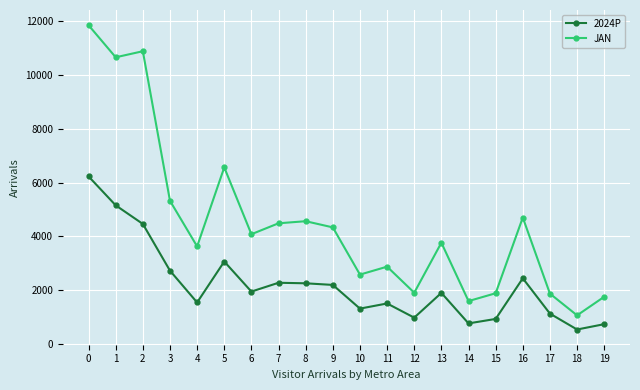

Where is the first local maximum for 2024P?

5